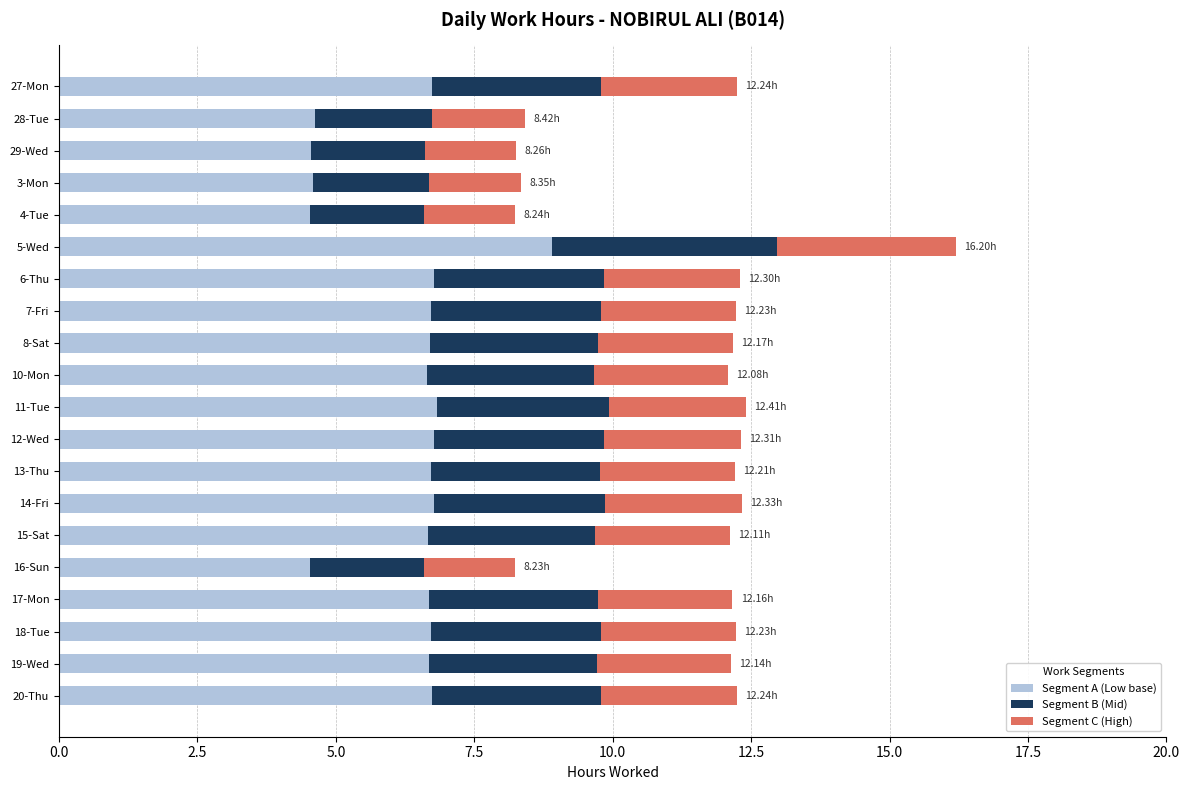

At which category is the sum across all series the highest?

5-Wed